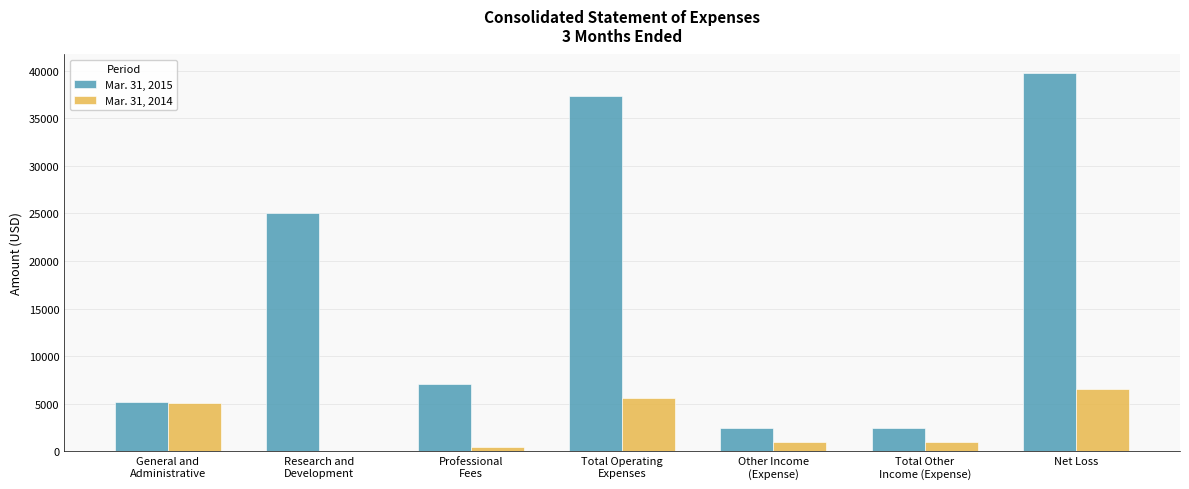

How many data points does each series have?

7